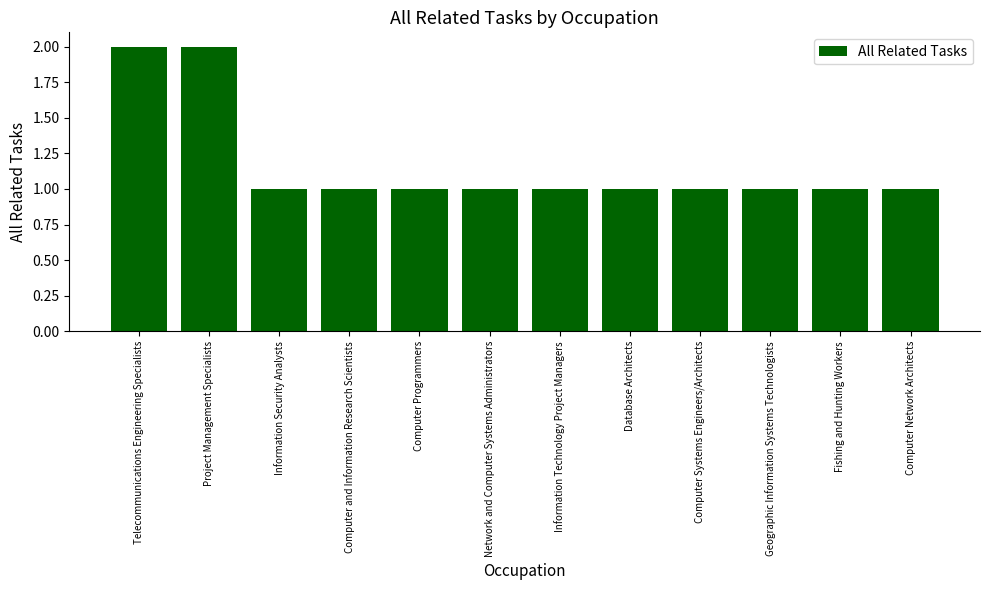

Reading left to right, extract all data points from this chart.

Telecommunications Engineering Specialists=2	Project Management Specialists=2	Information Security Analysts=1	Computer and Information Research Scientists=1	Computer Programmers=1	Network and Computer Systems Administrators=1	Information Technology Project Managers=1	Database Architects=1	Computer Systems Engineers/Architects=1	Geographic Information Systems Technologists=1	Fishing and Hunting Workers=1	Computer Network Architects=1